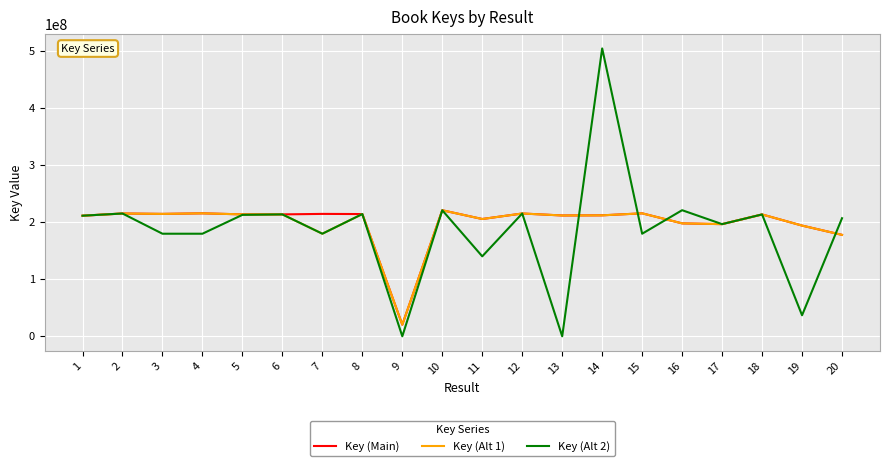

Between 11 and 16, which series saw the biggest shift?

Key (Alt 2)